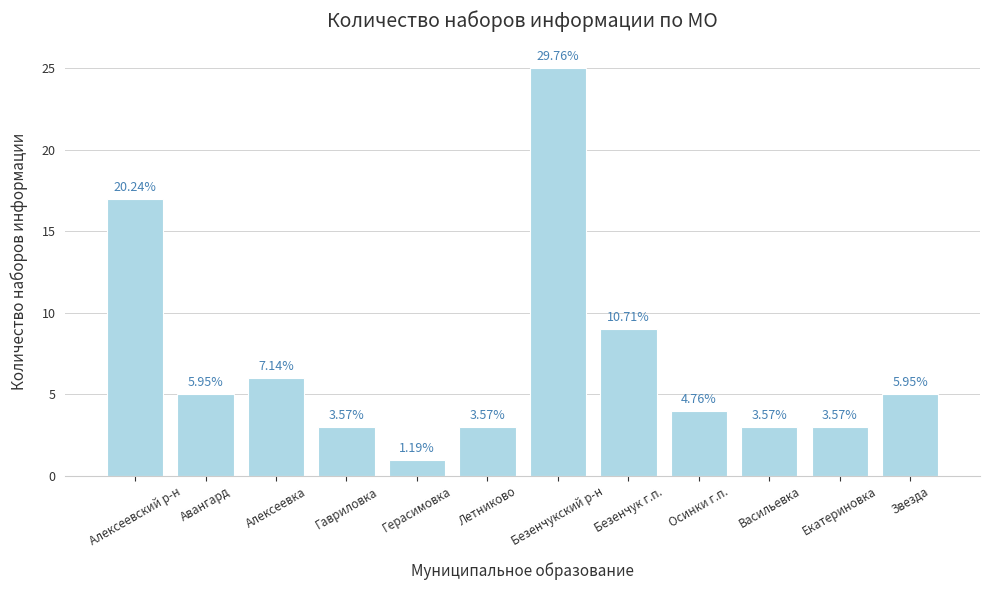

True or false: the data shows 3 at Гавриловка.

True